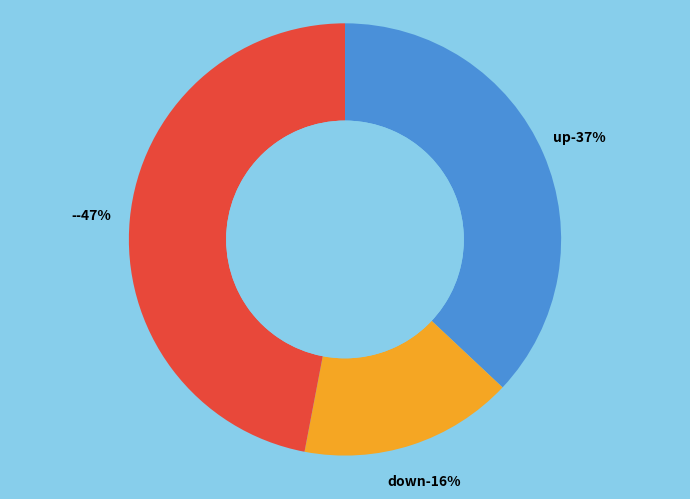

Combined, do down and up account for over 50%?

Yes